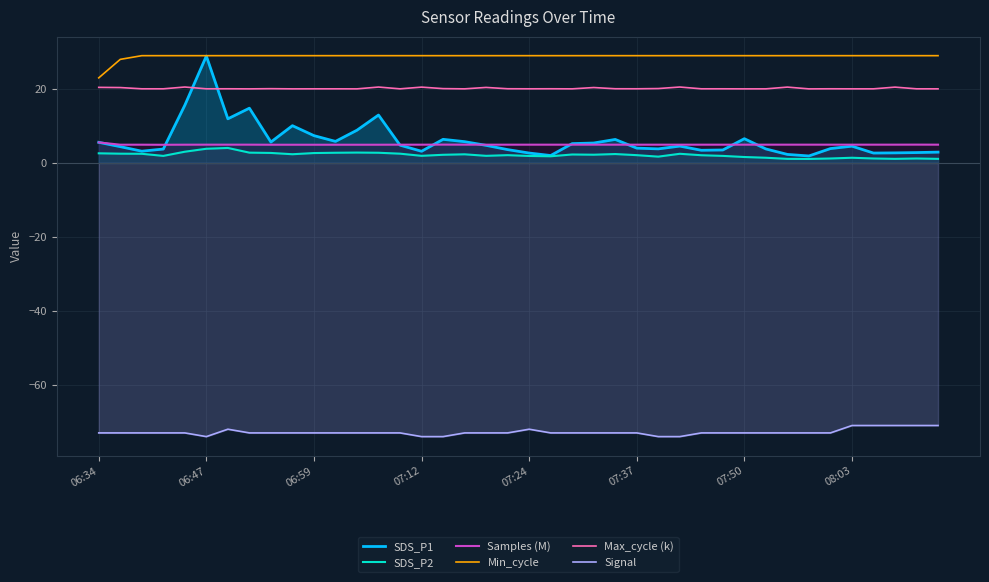

Which series has the widest spread of values?

SDS_P1